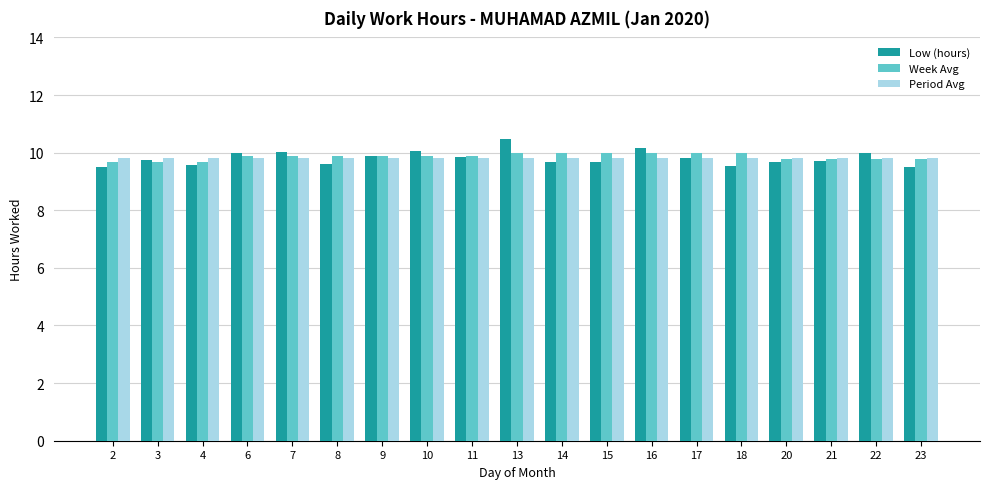

Is it true that Low (hours) equals 9.5 at 2?

True